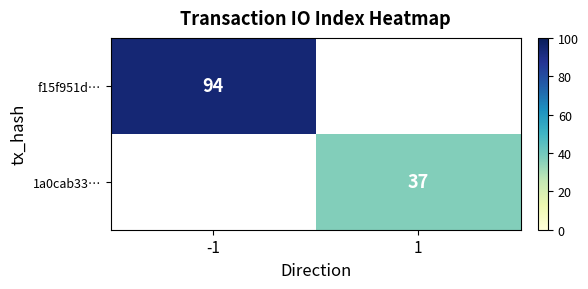

The value of 1a0cab33… at 1 is 37. True or false?

True